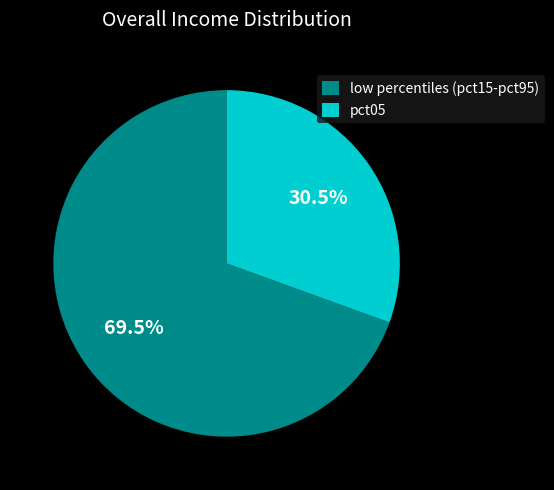

Is the sum of low percentiles (pct15-pct95) and pct05 greater than half?

Yes